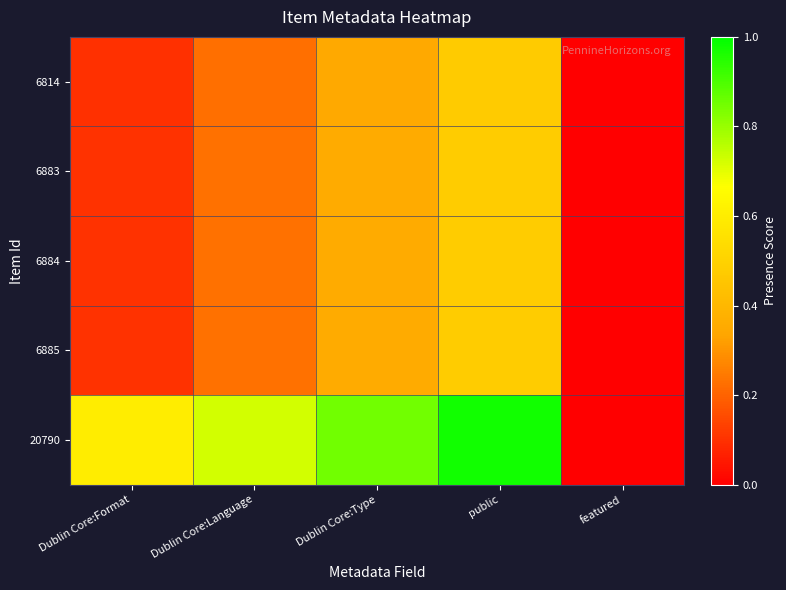

Rank the series by their maximum value, from lowest to highest.

6814, 6883, 6884, 6885, 20790